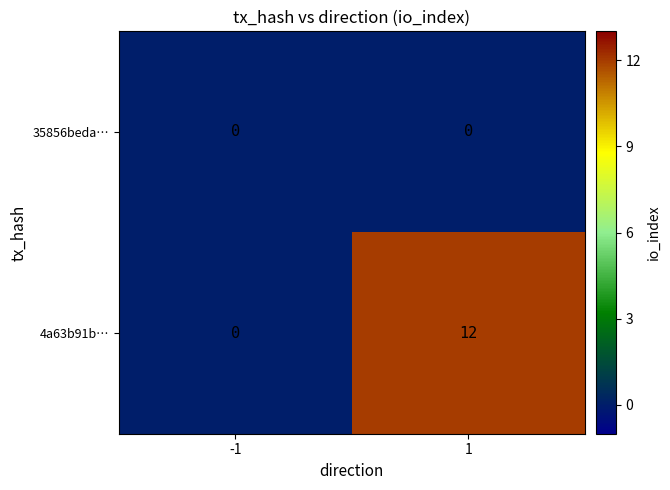

Rank the series by their average value, from lowest to highest.

35856beda…, 4a63b91b…